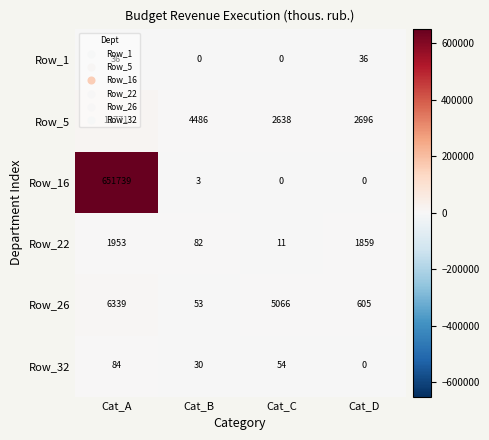

At how many categories does at least one series exceed 384338?

1